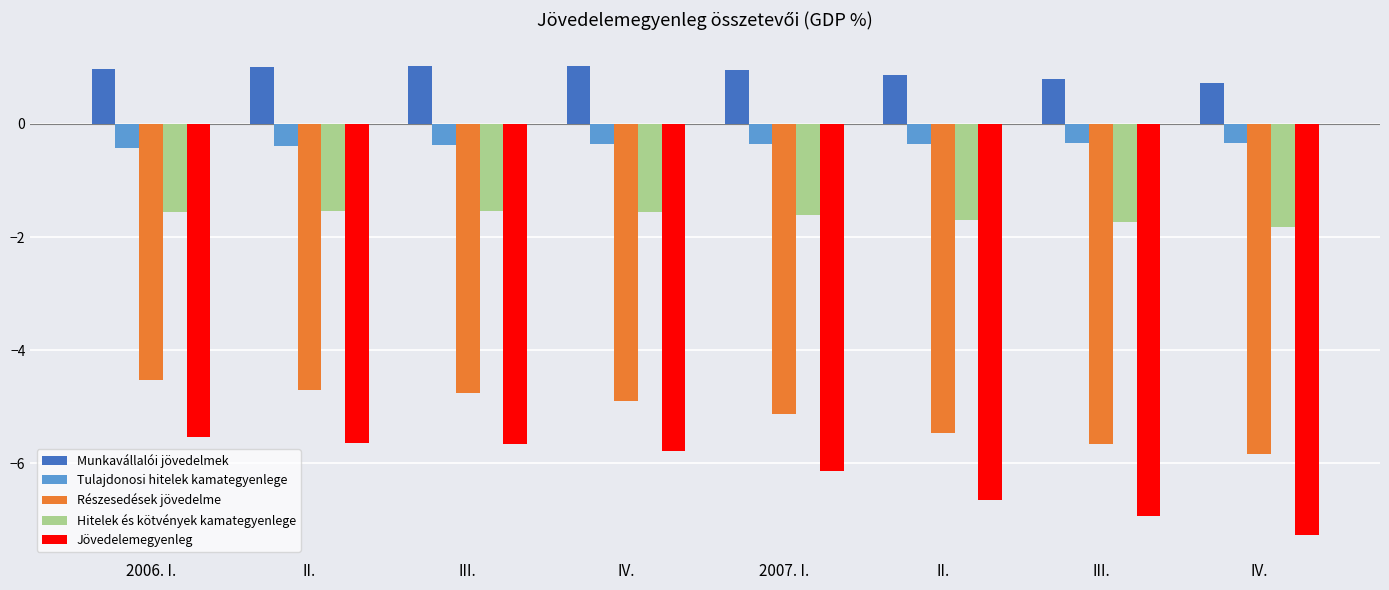

How many bars are there in each group?

5